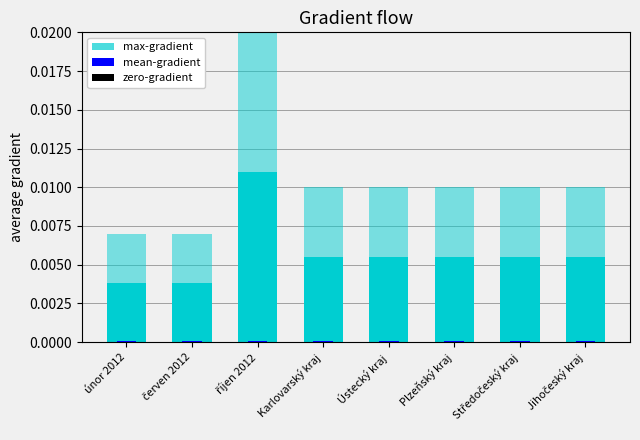

List the series in order of their peak value, lowest first.

zero-gradient, mean-gradient, max-gradient